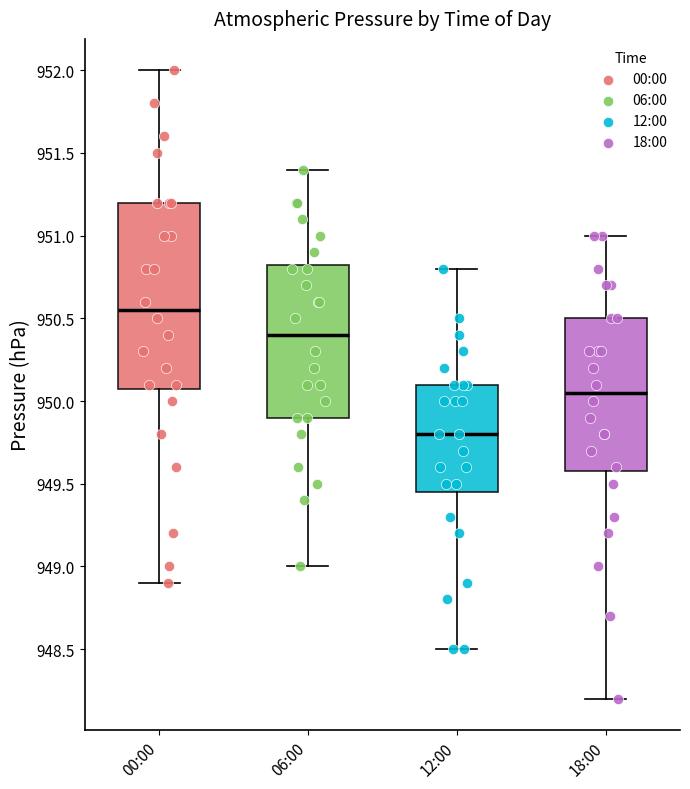

Which box has the highest median line?

00:00